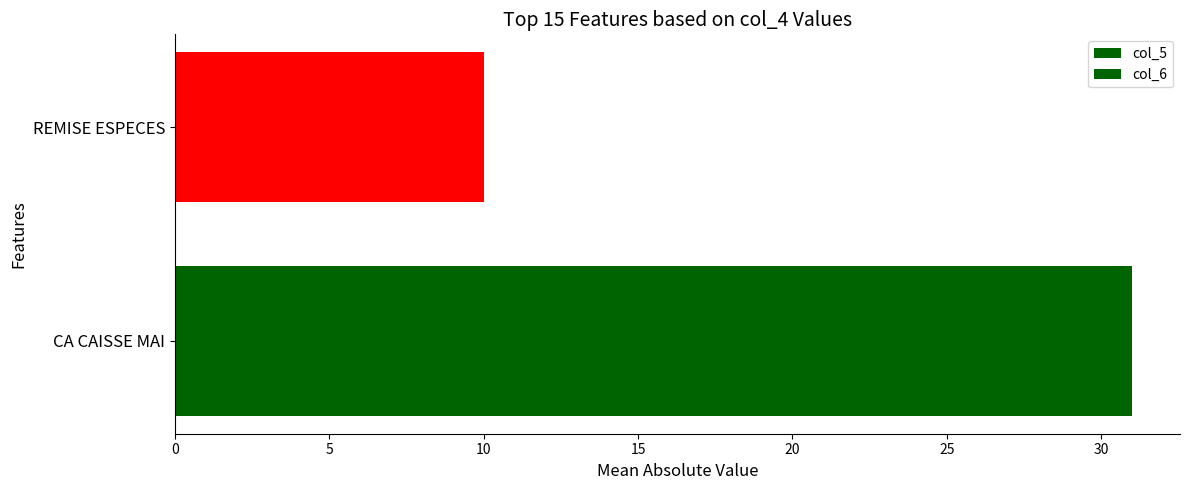

What is the greatest value displayed?

31